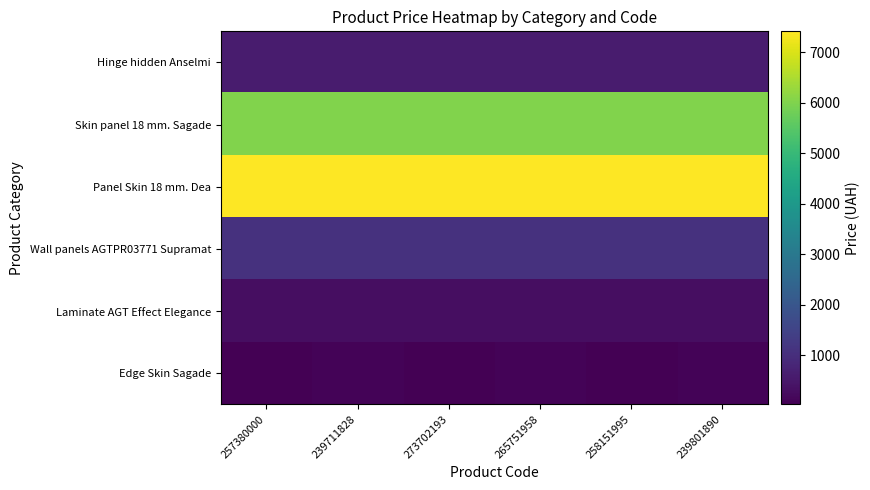

At how many categories does at least one series exceed 497?

6